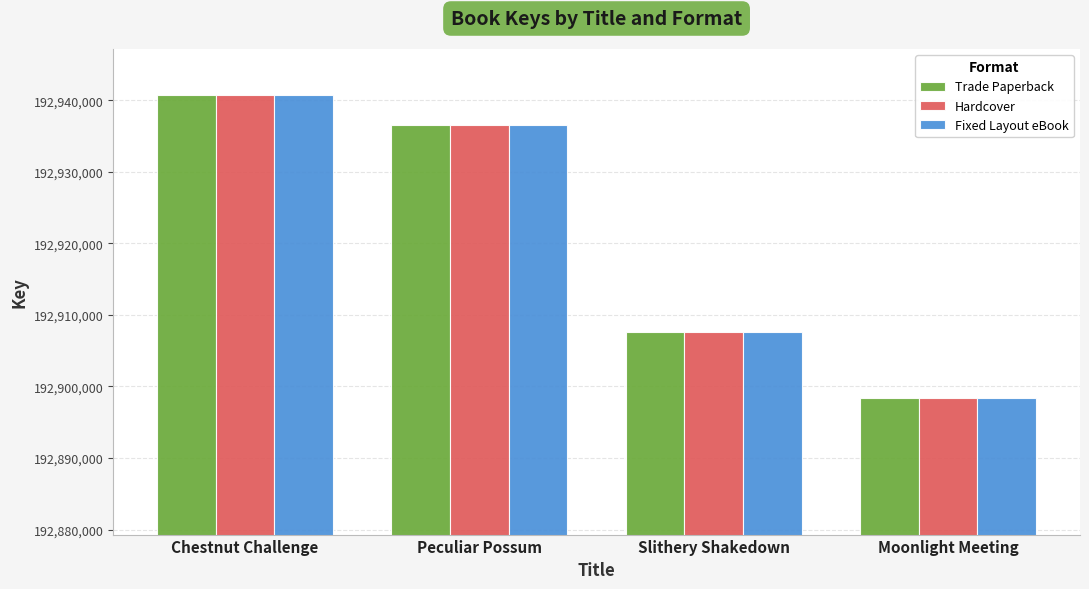

How many data points does each series have?

4